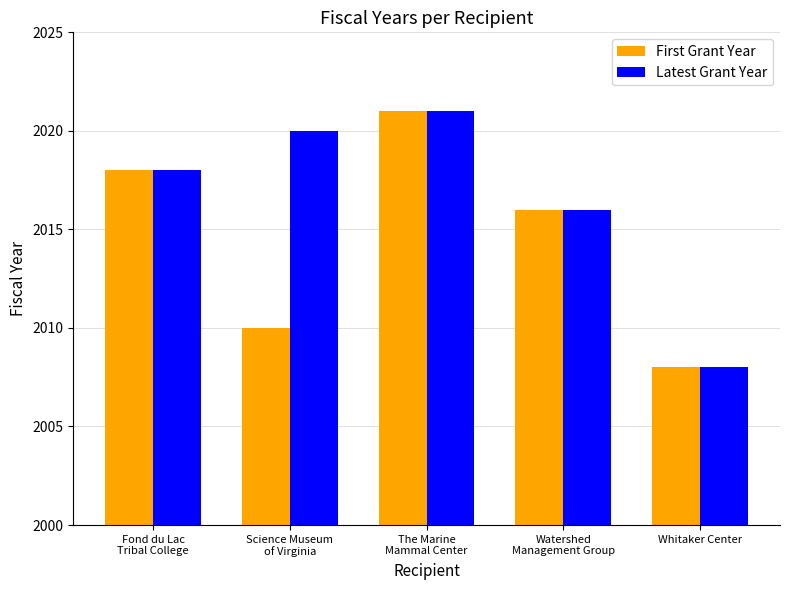

What position from the left is The Marine
Mammal Center?

3